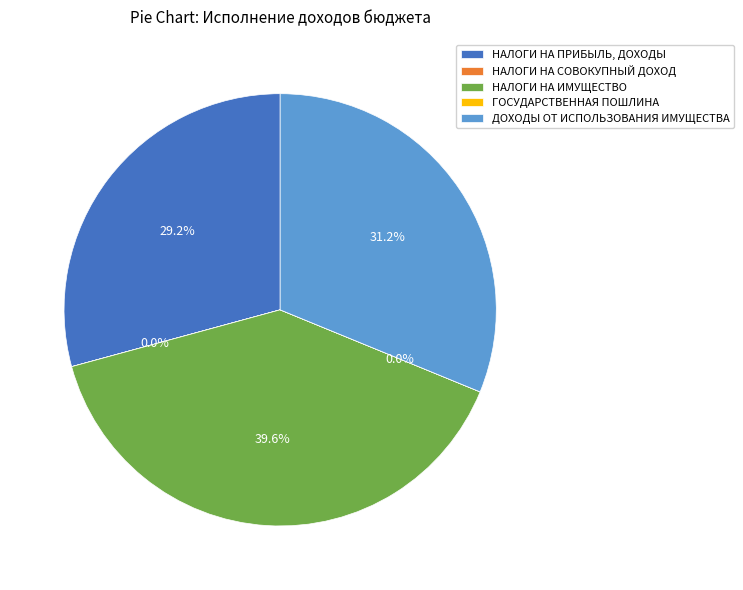

True or false: НАЛОГИ НА ИМУЩЕСТВО accounts for 25% of the total.

False